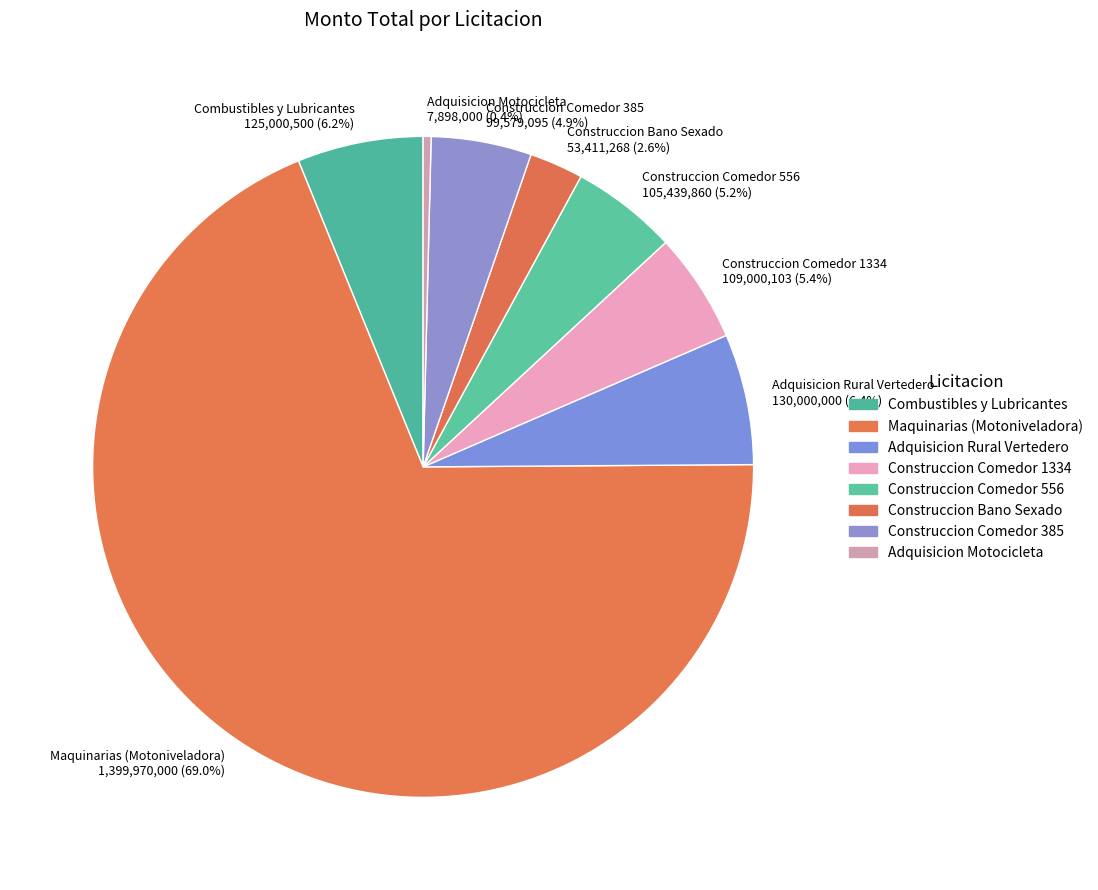

How many slices are in this pie chart?

8